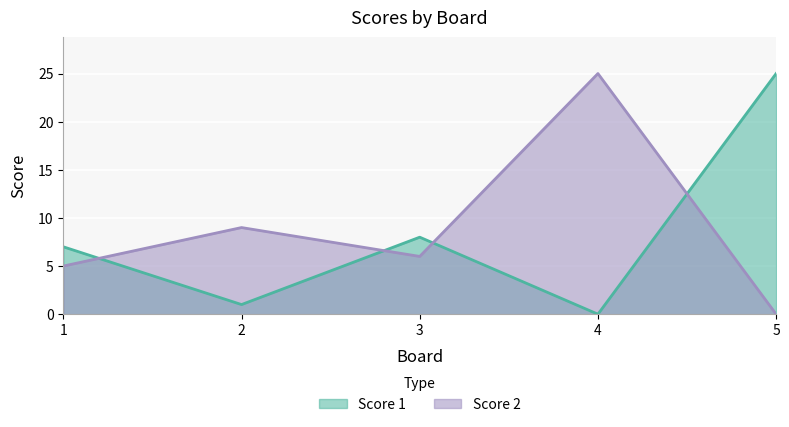

At 2, list the series in order from smallest to largest.

Score 1, Score 2